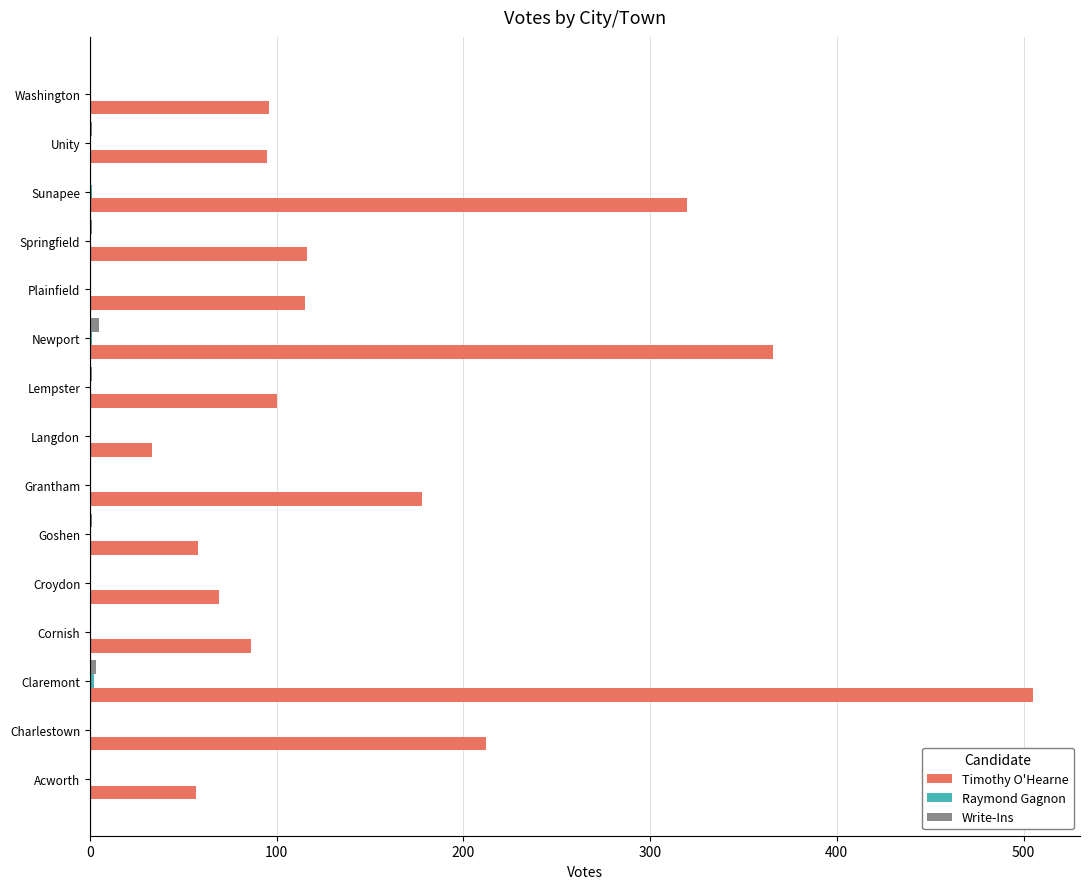

What is the highest value of the Timothy O'Hearne series?

505